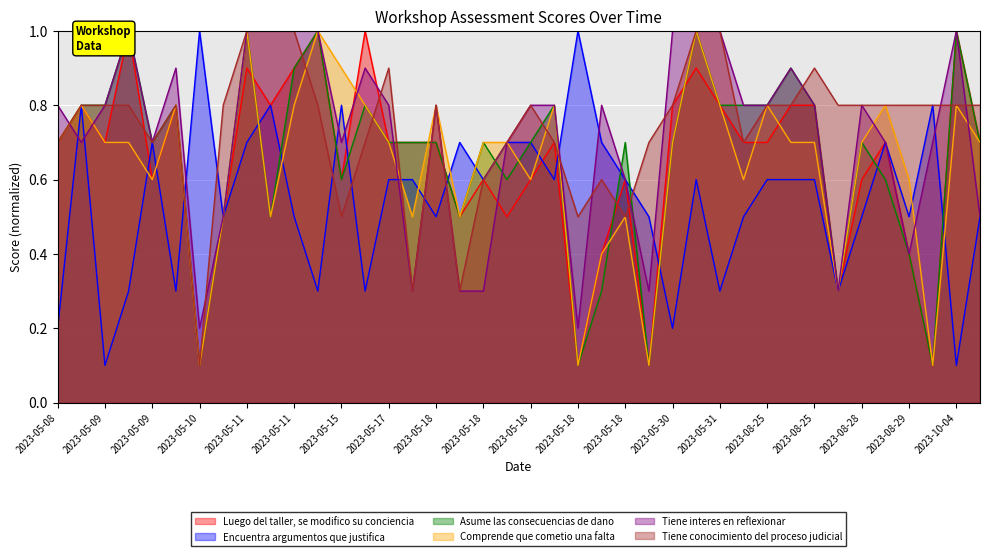

True or false: Luego del taller, se modifico su conciencia has more than 0 interior local peaks.

True